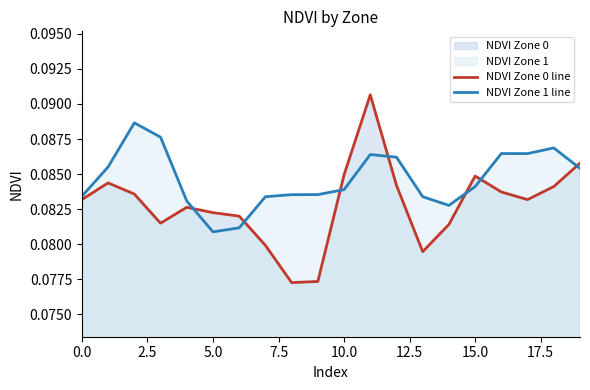

What is the sum of all NDVI Zone 0 line values?

1.7